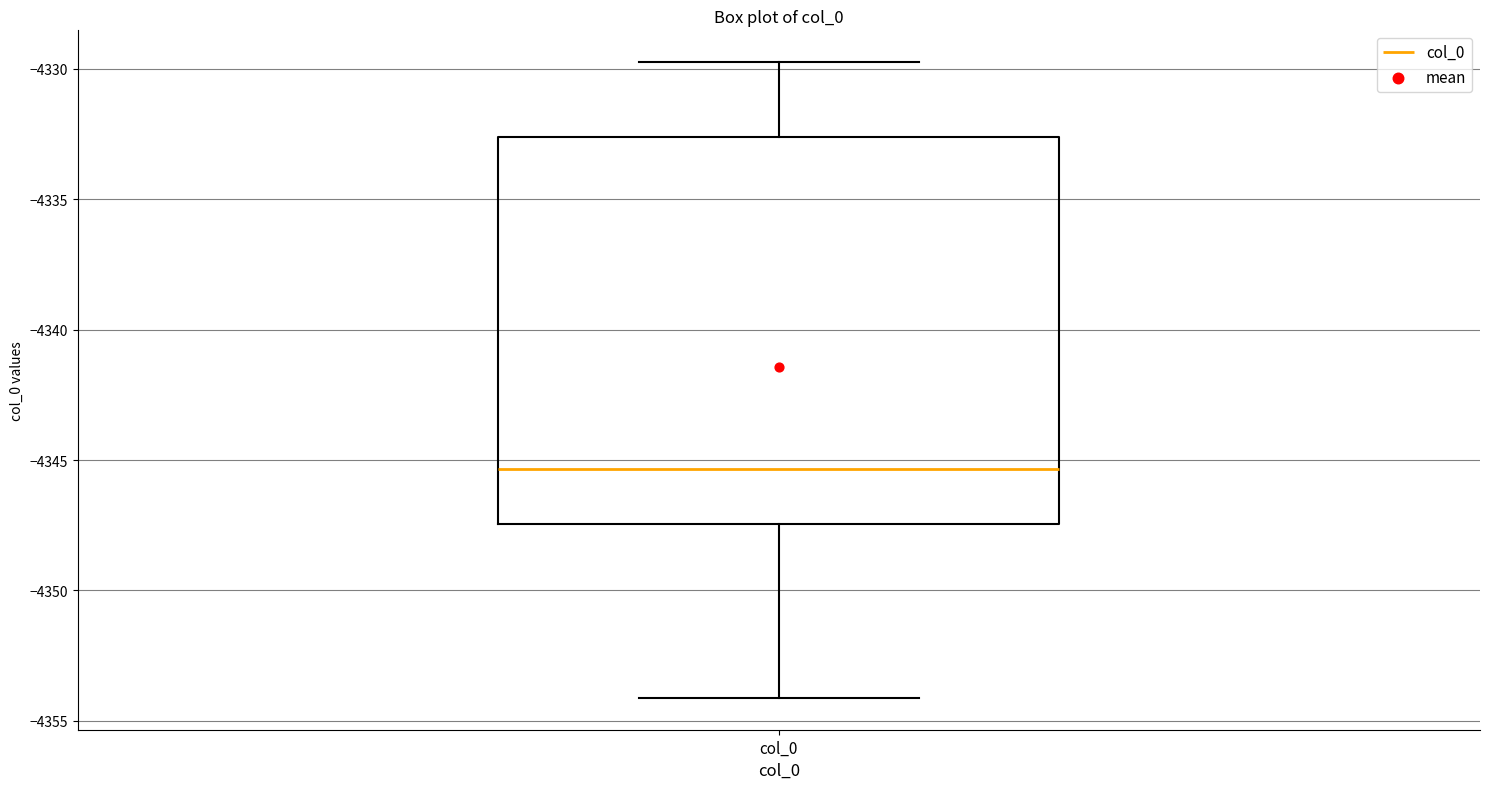

Read this box plot against the y-axis: the position of the median line, the range covered by the box, and the ends of both whiskers. The values are not printed on the chart, so give them approximately, as read against the axis.

median -4345.5, box -4347.5 to -4332.5, whiskers -4354.0 to -4329.5